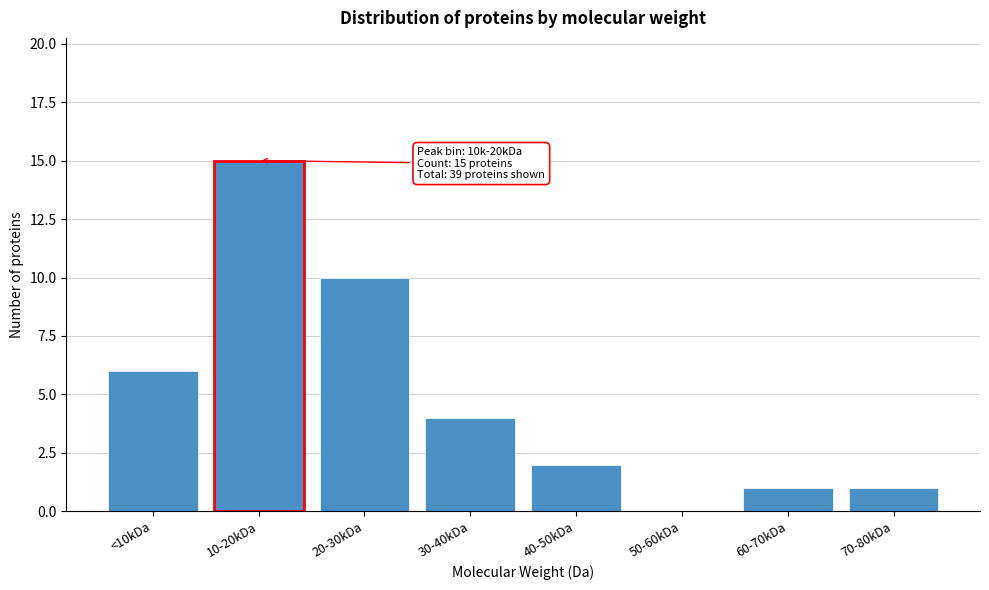

Reading right to left, transcribe all the data shown in this chart.

70-80kDa=1	60-70kDa=1	50-60kDa=0	40-50kDa=2	30-40kDa=4	20-30kDa=10	10-20kDa=15	<10kDa=6